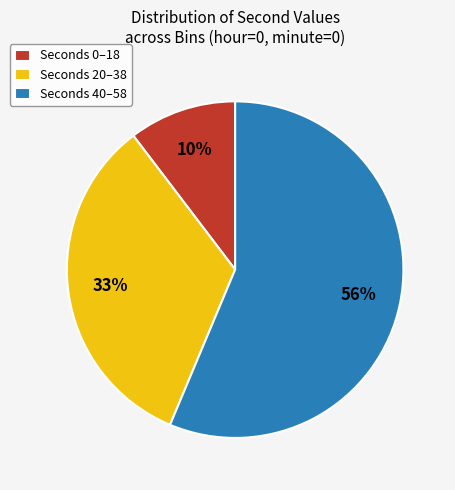

Which has a higher value, Seconds 20–38 or Seconds 40–58?

Seconds 40–58